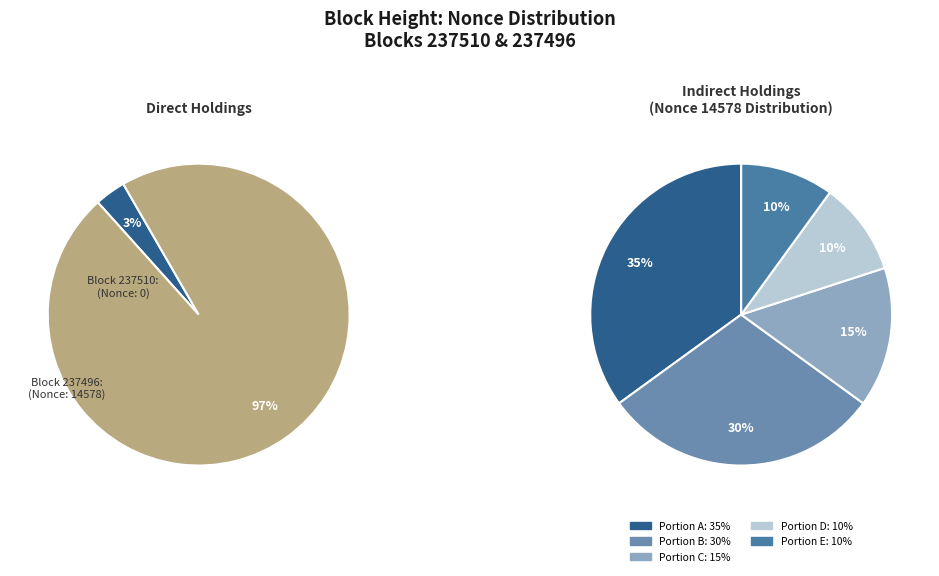

True or false: 237496 accounts for 99% of the total.

False